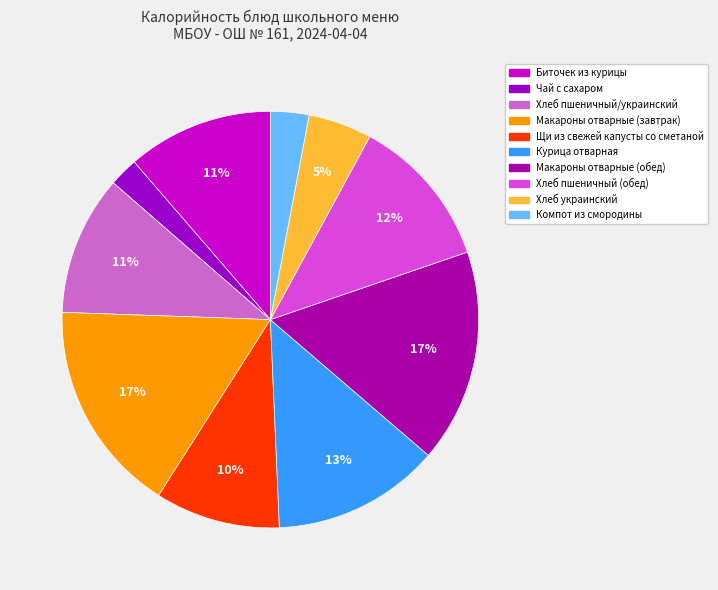

Which category has the biggest portion of the pie?

Макароны отварные (завтрак)